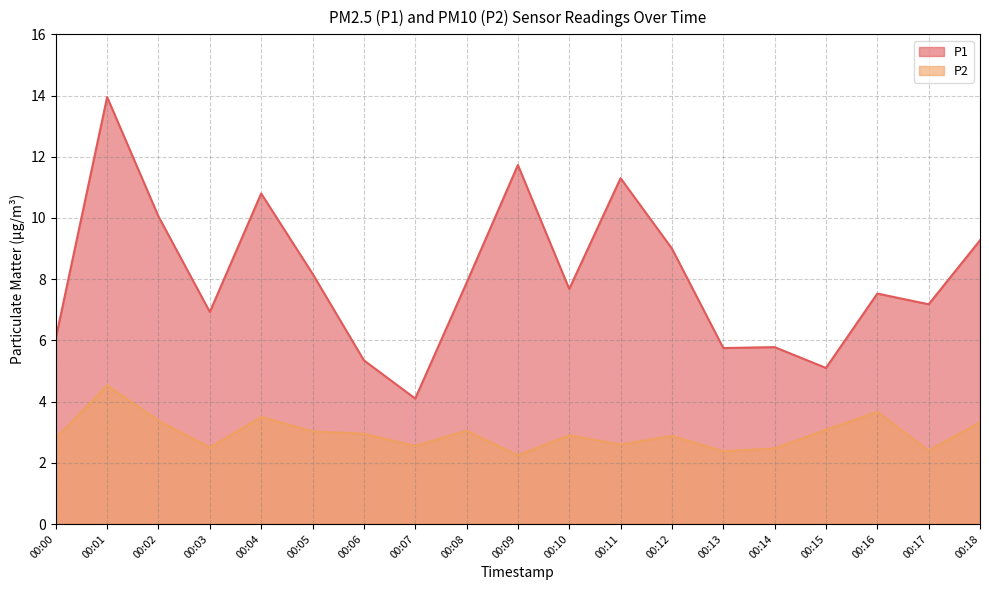

Reading left to right, transcribe all the data shown in this chart.

P1: 00:00=6.1	00:01=13.9	00:02=10.1	00:03=6.9	00:04=10.8	00:05=8.2	00:06=5.3	00:07=4.1	00:08=7.9	00:09=11.7	00:10=7.7	00:11=11.3	00:12=9.0	00:13=5.8	00:14=5.8	00:15=5.1	00:16=7.5	00:17=7.2	00:18=9.3
P2: 00:00=2.8	00:01=4.5	00:02=3.4	00:03=2.5	00:04=3.5	00:05=3.0	00:06=3.0	00:07=2.5	00:08=3.0	00:09=2.2	00:10=2.9	00:11=2.6	00:12=2.9	00:13=2.4	00:14=2.5	00:15=3.1	00:16=3.7	00:17=2.4	00:18=3.3